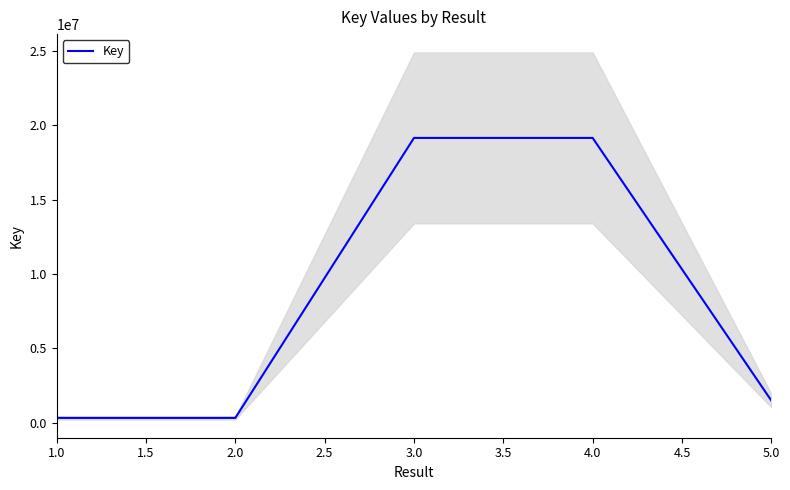

How many distinct data groups are displayed?

1